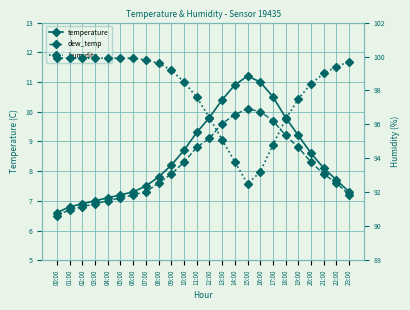

True or false: humidity and temperature cross at least once.

False